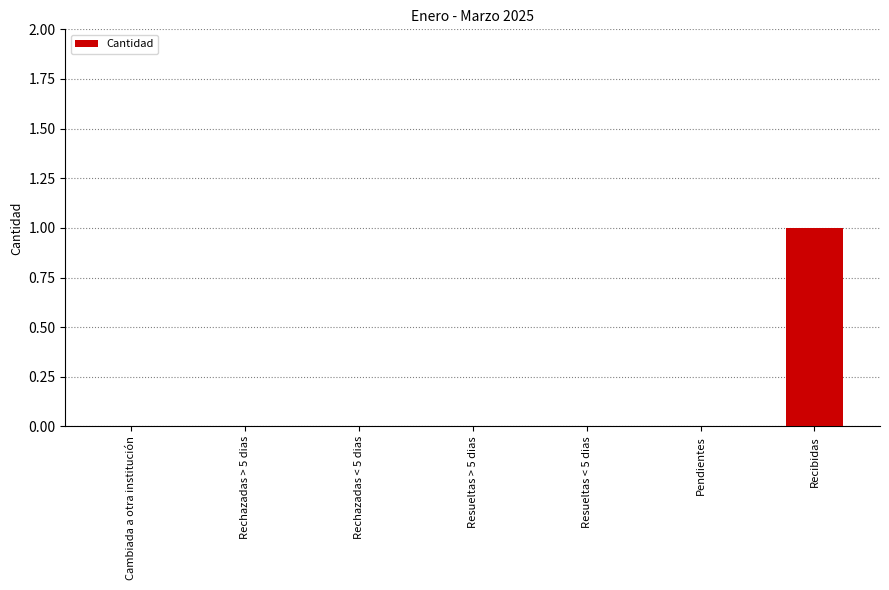

True or false: the data shows 2 at Recibidas.

False